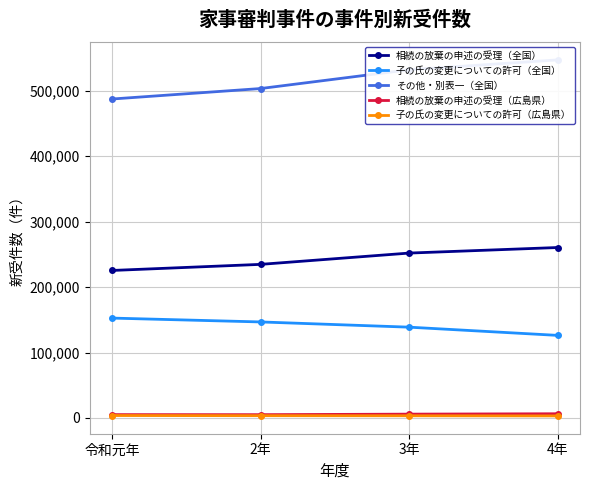

True or false: その他・別表一（全国） and 相続の放棄の申述の受理（全国） intersect in this chart.

False